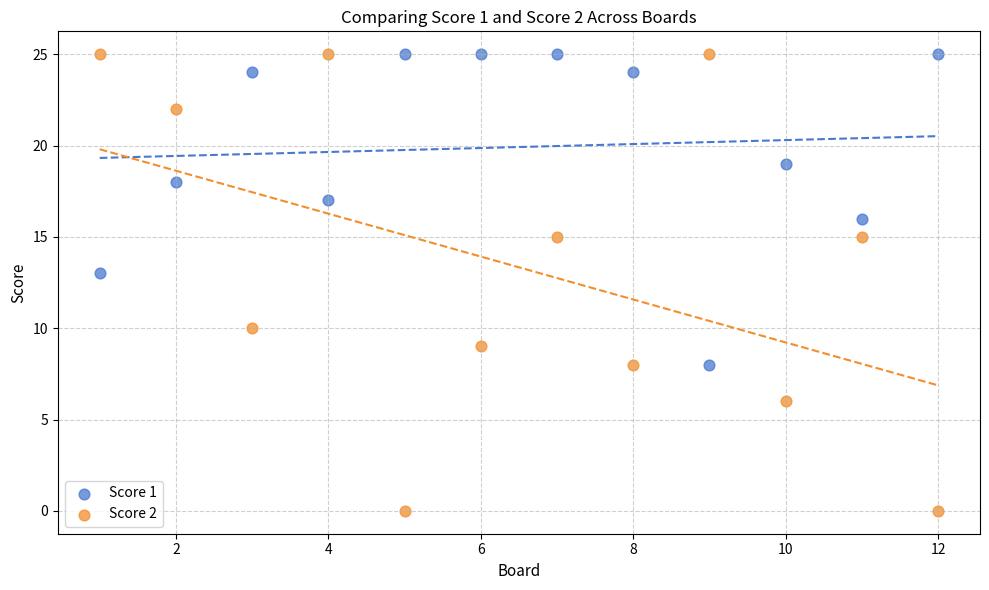

Which series contains the lowest Y value?

Score 2